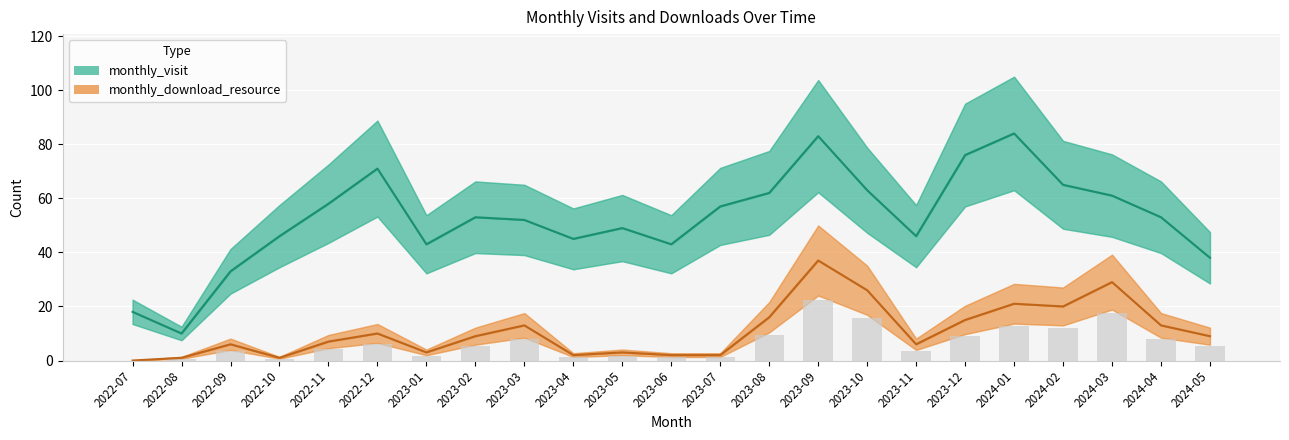

What is the average value of the monthly_visit series?

53